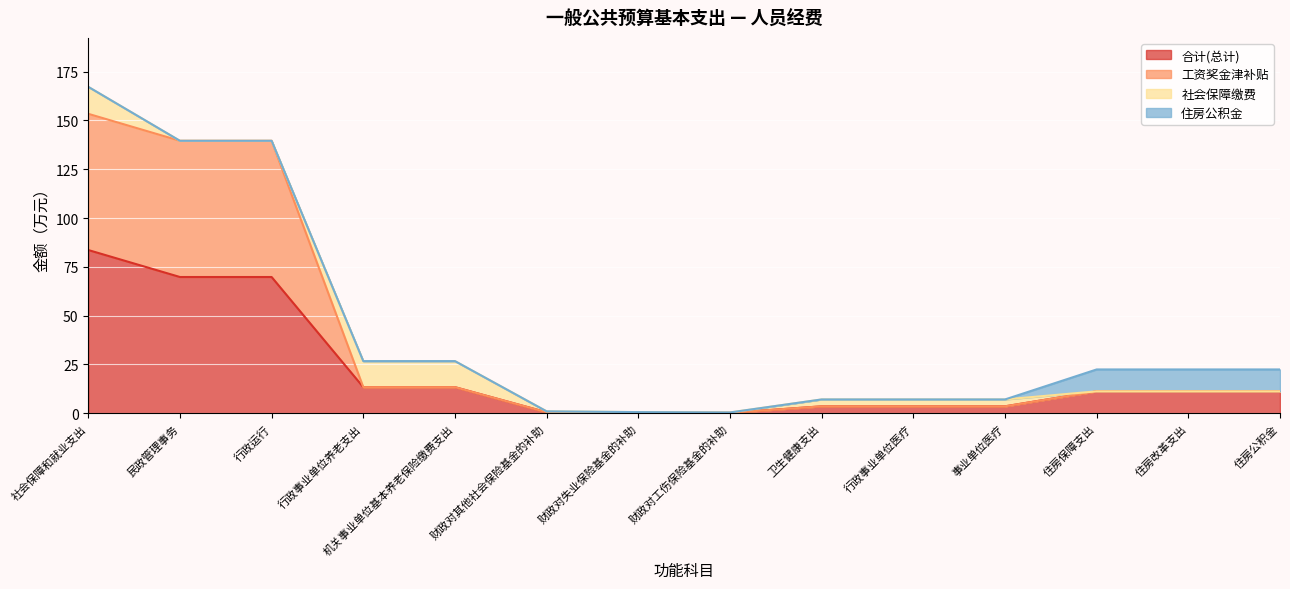

Where is the first local minimum for 工资奖金津补贴?

财政对工伤保险基金的补助